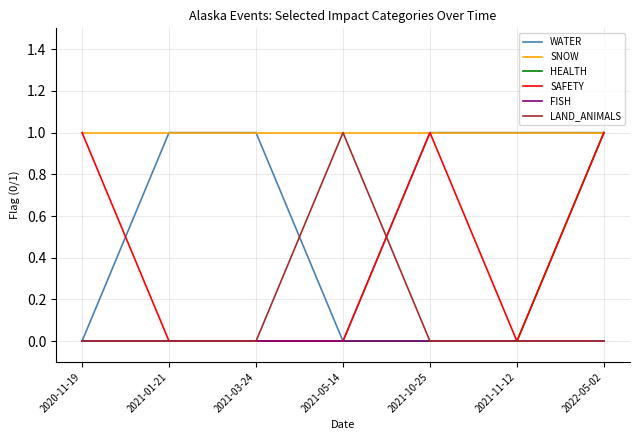

At which category is the sum across all series the highest?

2022-05-02